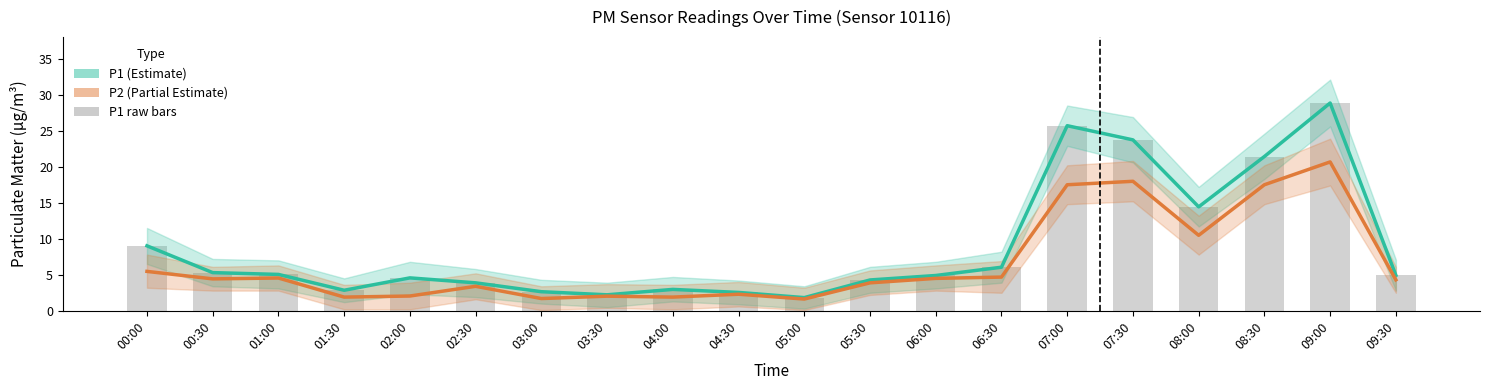

How many groups of bars are there?

20